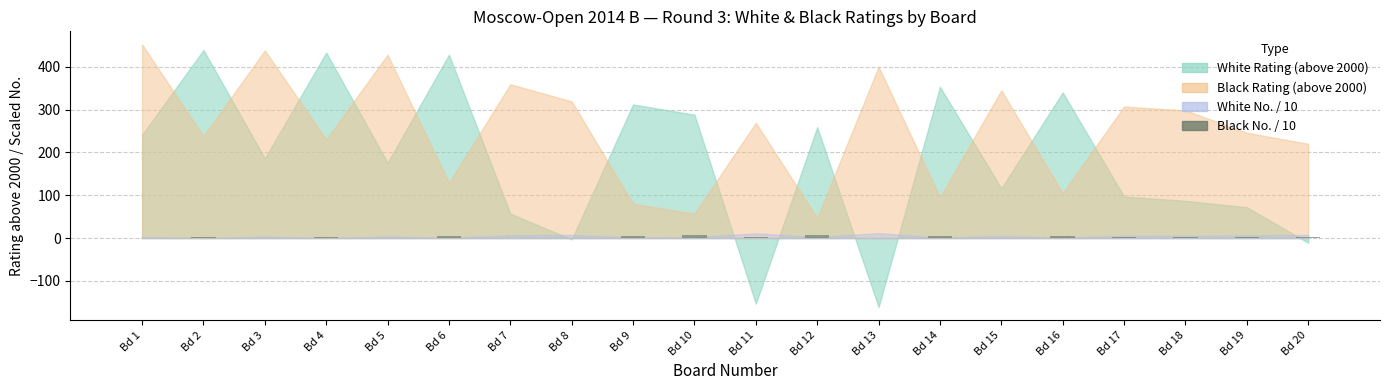

What is the sum of all values?

54.7